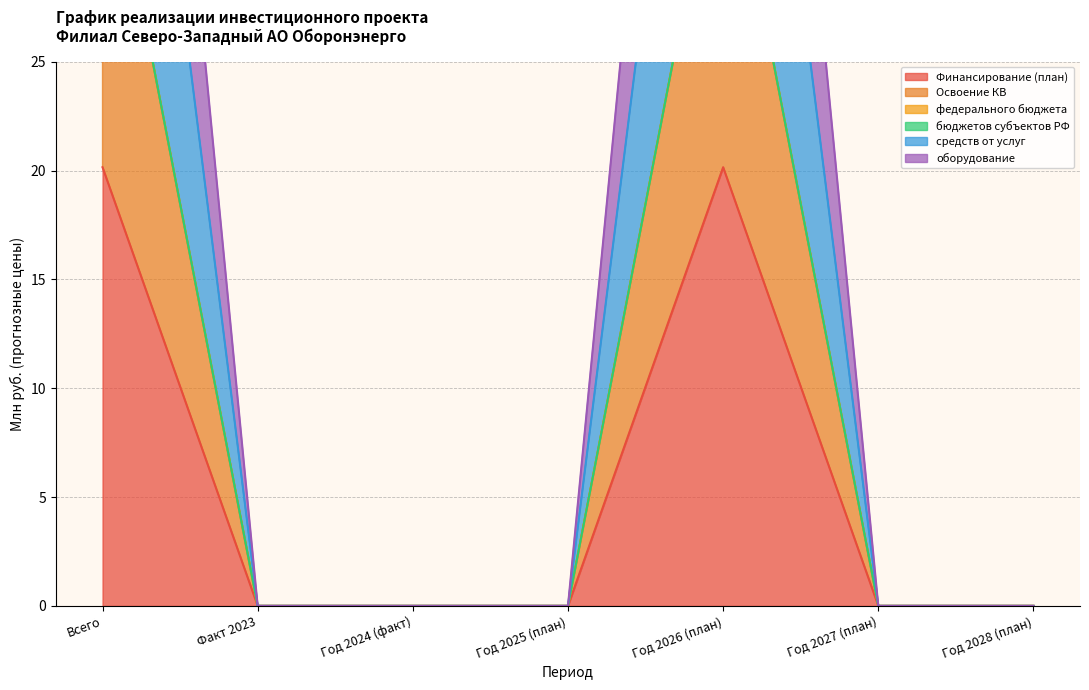

At which category does оборудование reach its first local peak?

Год 2026 (план)